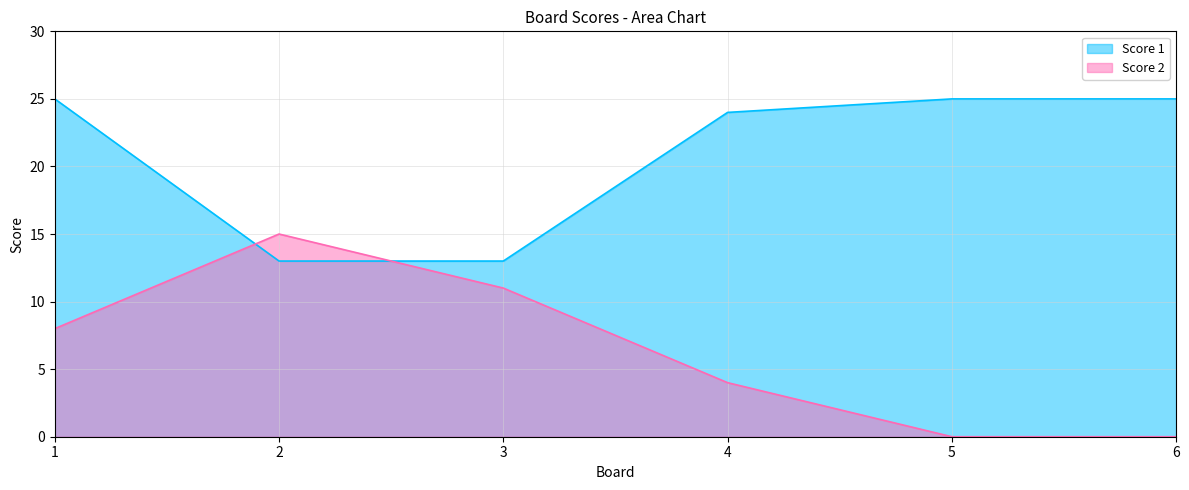

After their last crossing, which series has the higher values: Score 2 or Score 1?

Score 1